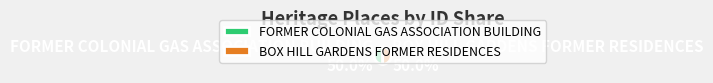

What is the ratio of the value at BOX HILL GARDENS FORMER RESIDENCES to the value at FORMER COLONIAL GAS ASSOCIATION BUILDING?

1.0